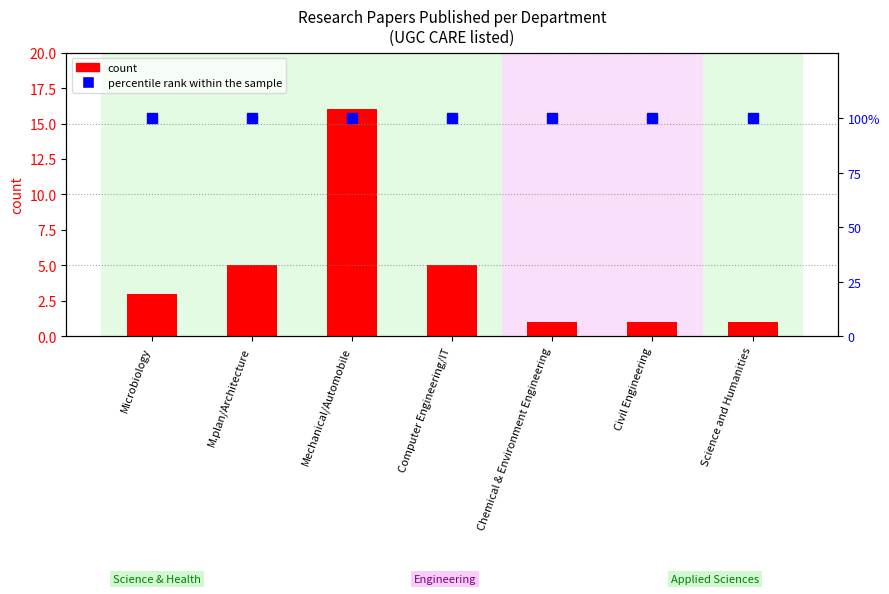

Reading left to right, what are all the values shown in this chart?

count: Microbiology=3	M.plan/Architecture=5	Mechanical/Automobile=16	Computer Engineering/IT=5	Chemical & Environment Engineering=1	Civil Engineering=1	Science and Humanities=1
percentile rank within the sample: Microbiology=100	M.plan/Architecture=100	Mechanical/Automobile=100	Computer Engineering/IT=100	Chemical & Environment Engineering=100	Civil Engineering=100	Science and Humanities=100